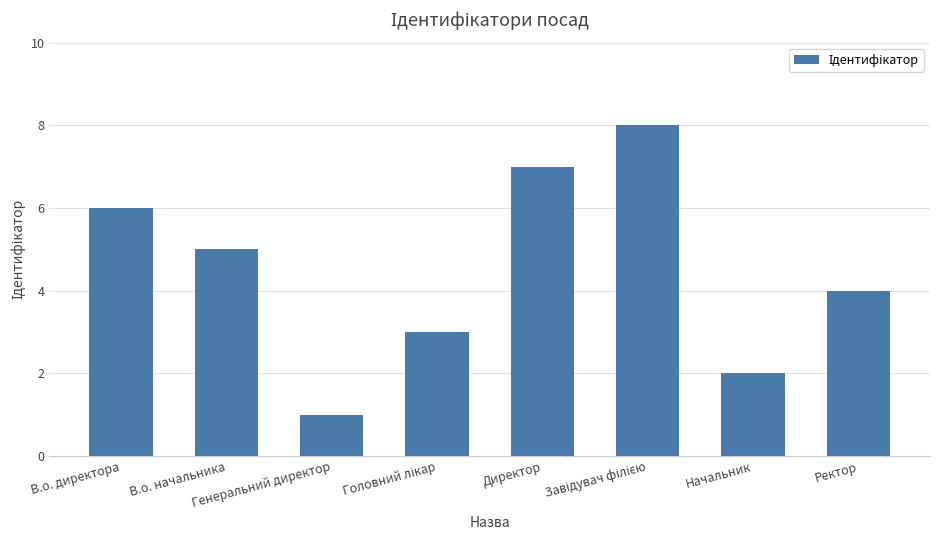

What is the sum of all values?

36